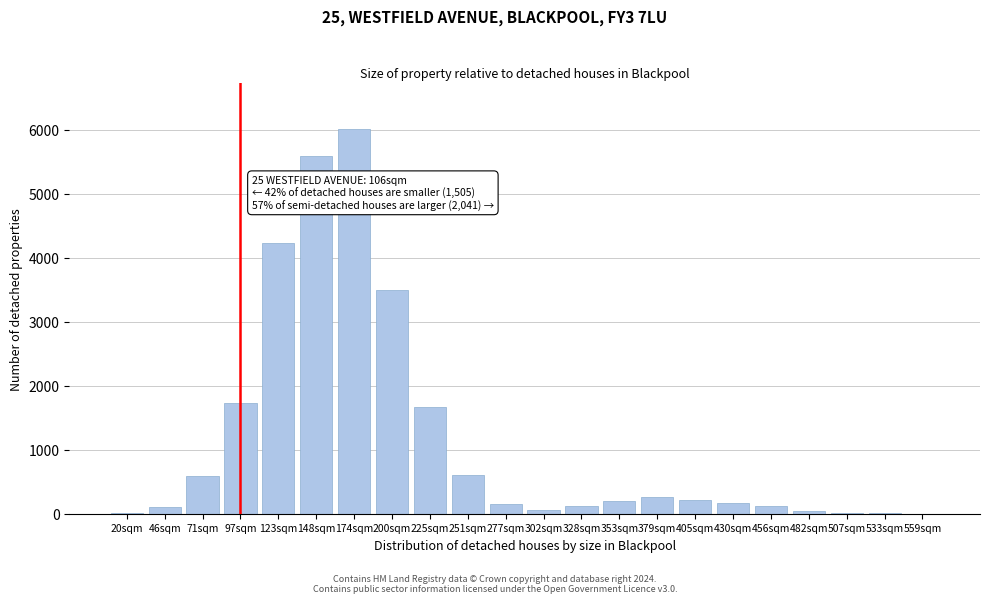

At which label is the value closest to 3007?

200sqm